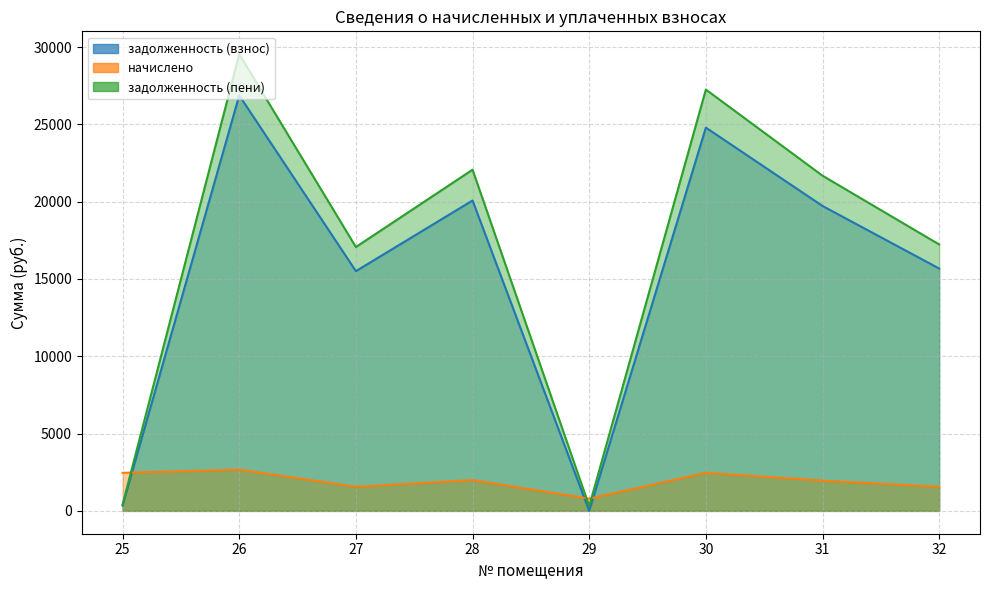

What is the sum of all начислено values?

15447.9